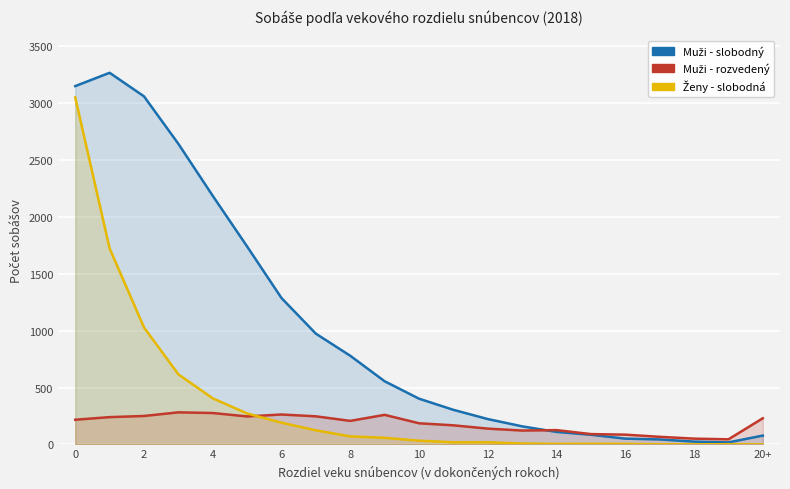

What is the average value of the Muži - rozvedený series?

181